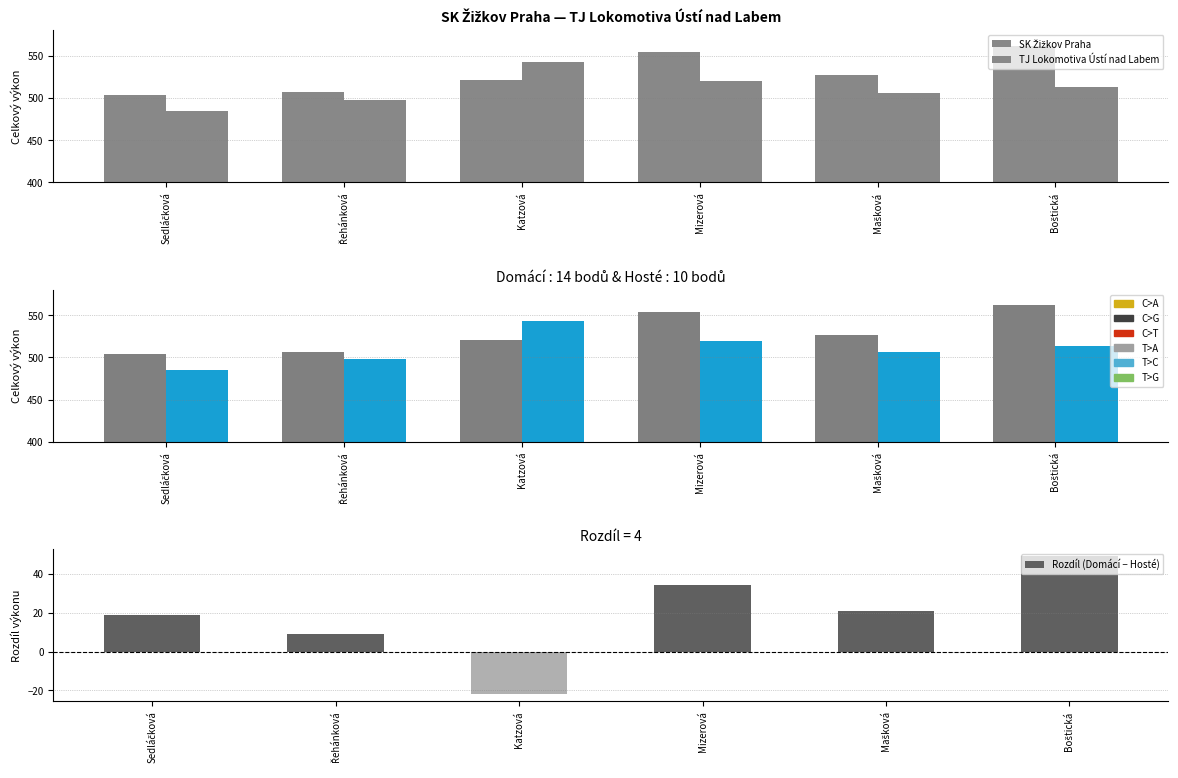

At which label does SK Žižkov Praha reach its peak?

Boštická